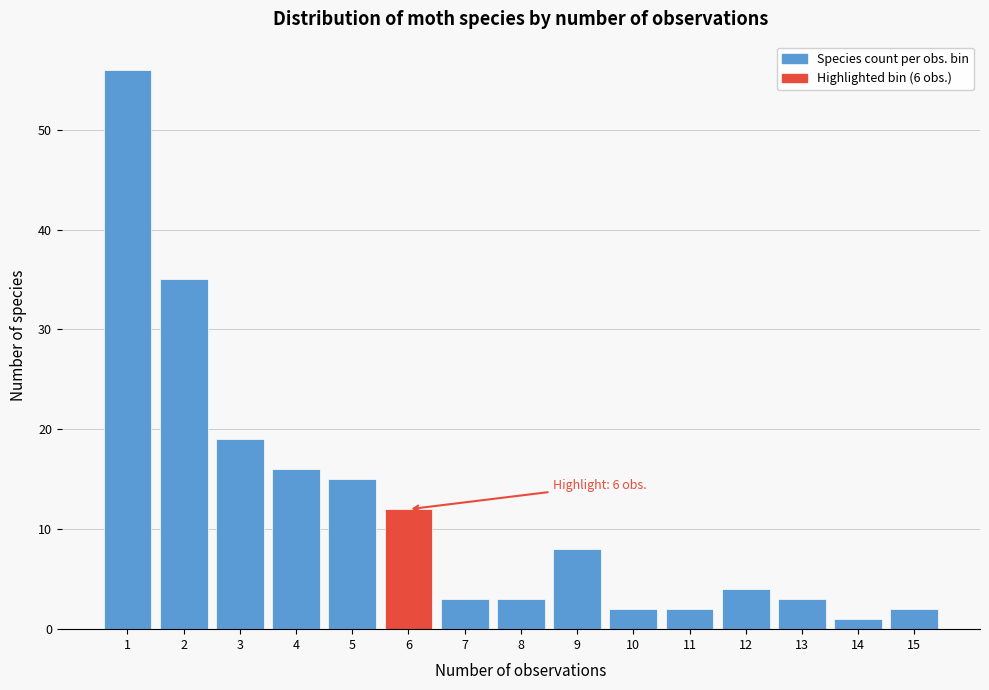

Reading left to right, list all the values displayed in this chart.

1=56	2=35	3=19	4=16	5=15	6=12	7=3	8=3	9=8	10=2	11=2	12=4	13=3	14=1	15=2